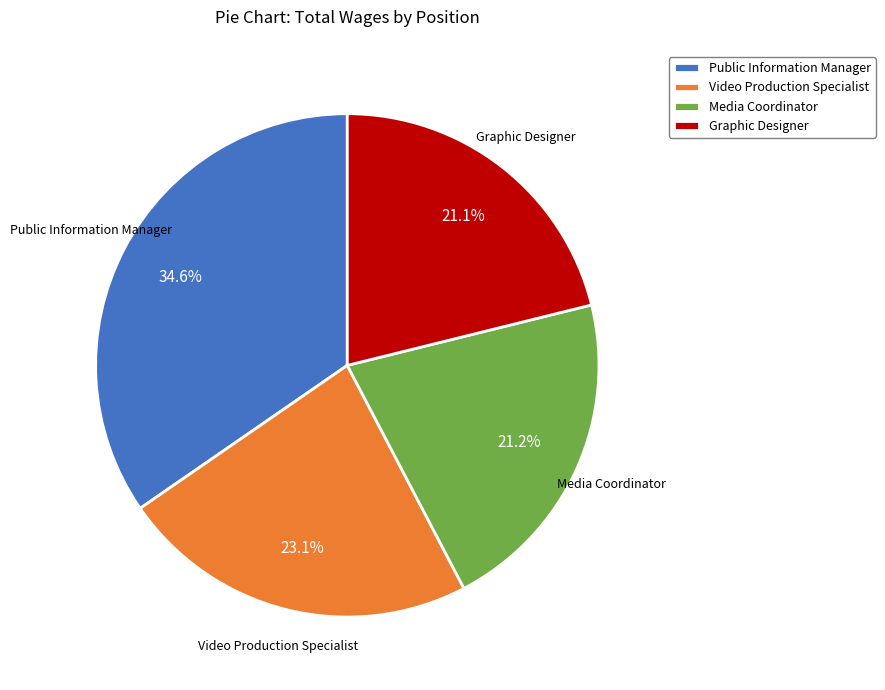

Is there any slice that represents more than half of the pie?

No